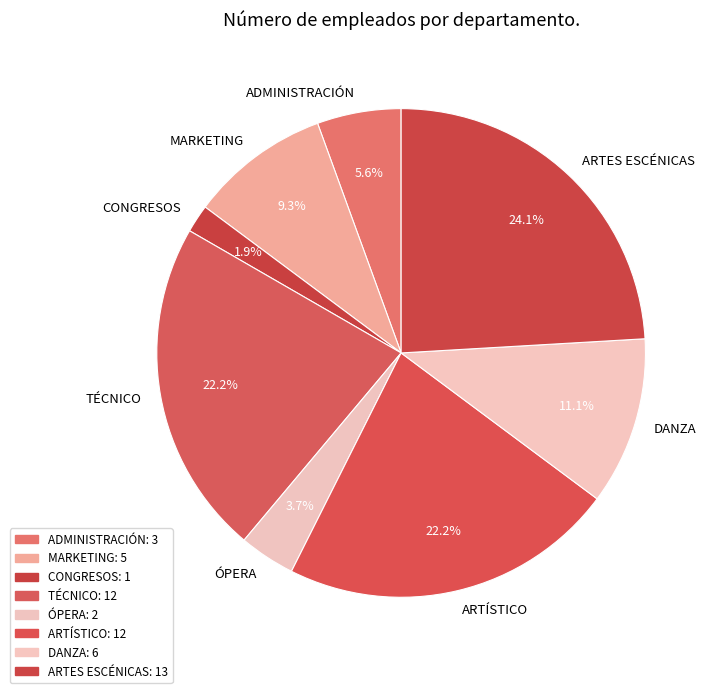

How many slices are in this pie chart?

8